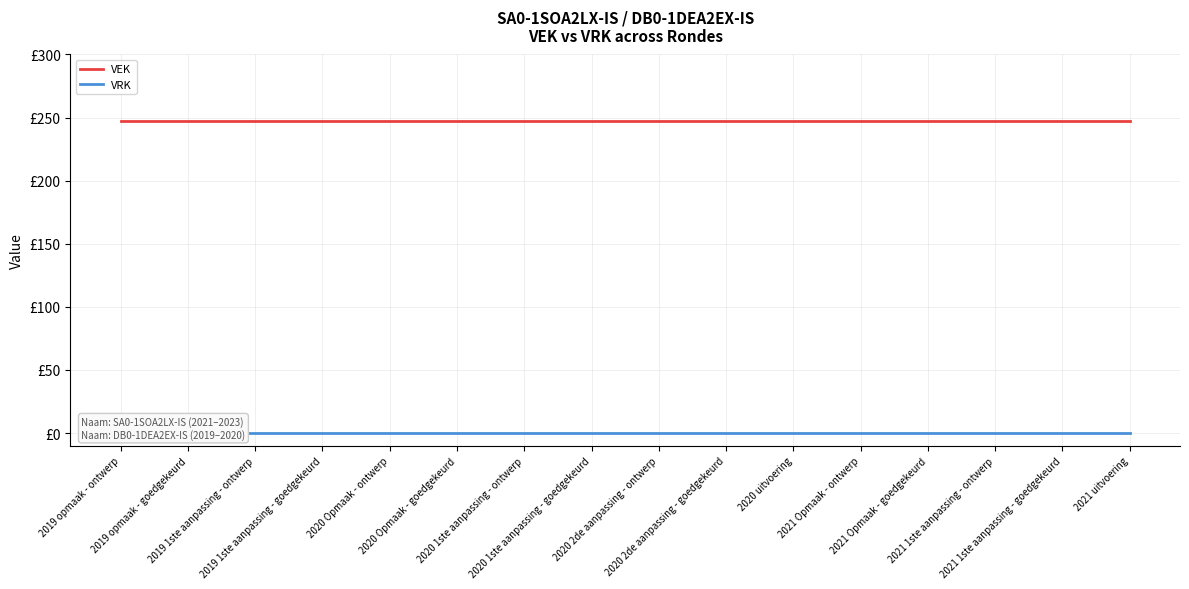

What is the greatest value displayed?

247